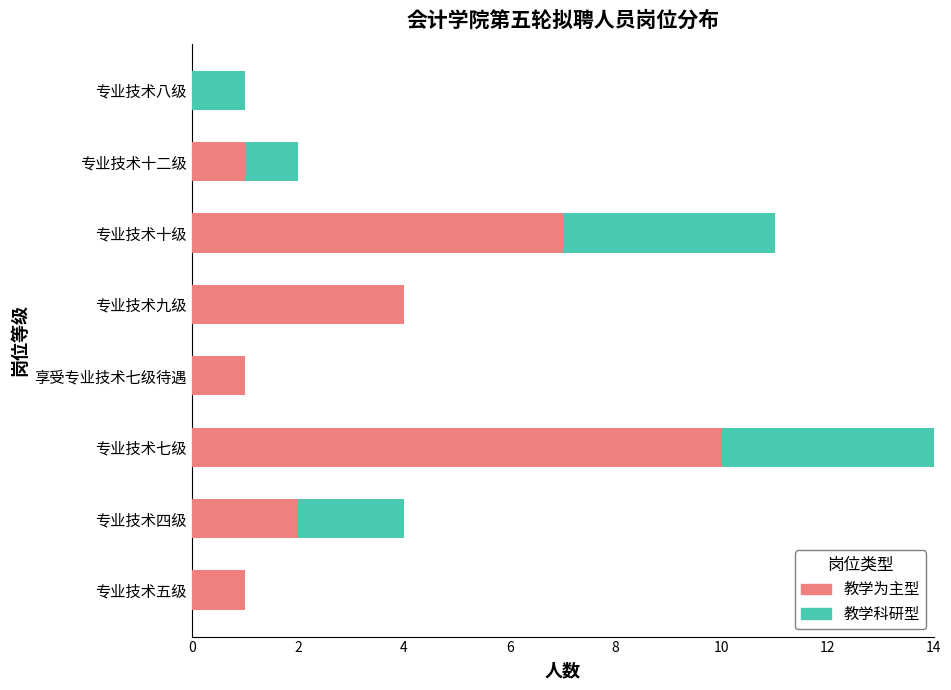

At which category is the sum across all series the highest?

专业技术七级